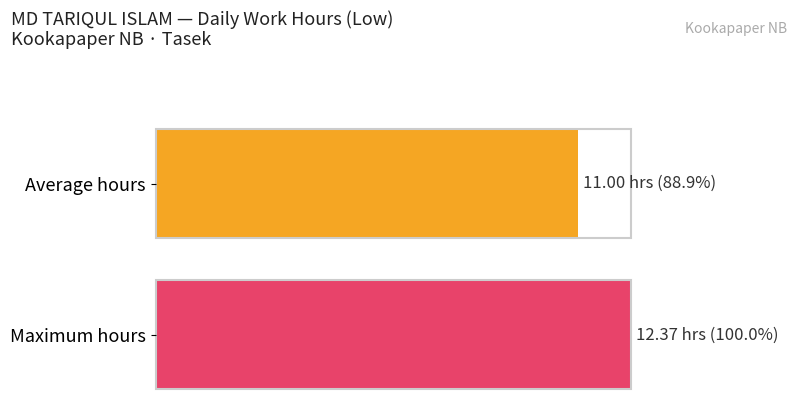

Between 3 and 9, which is larger?

9